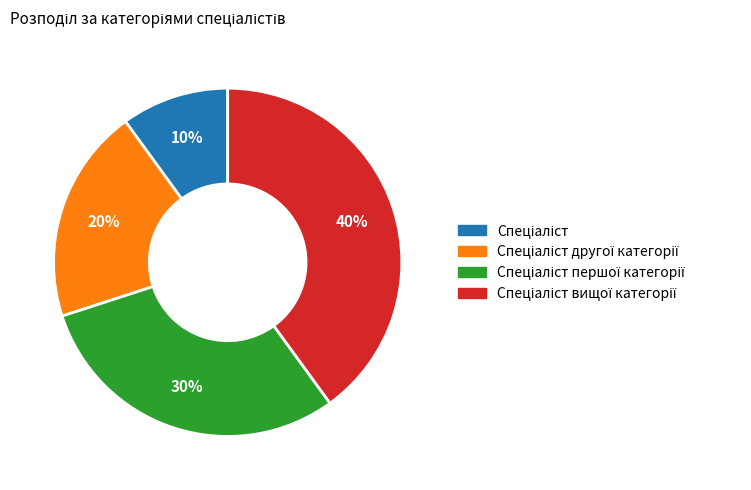

To the nearest percent, what is the average slice percentage?

25%